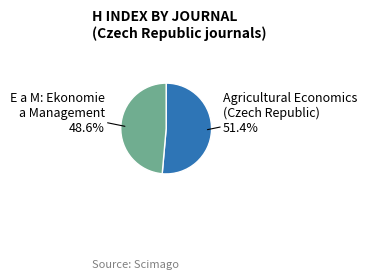

Which category has the smallest portion of the pie?

E a M: Ekonomie a Management